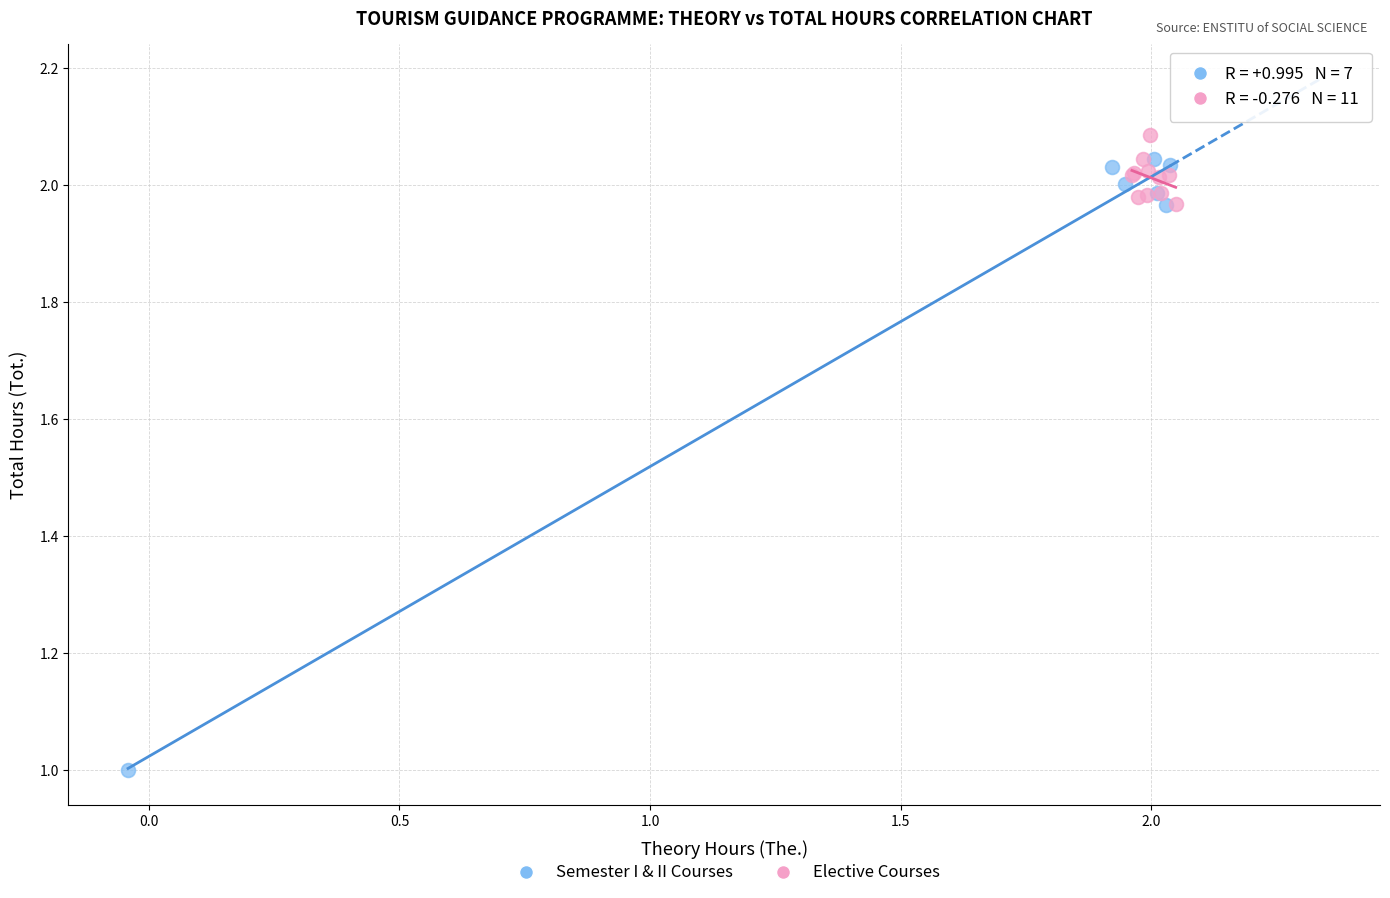

Which series reaches the minimum Y coordinate?

Semester I & II Courses